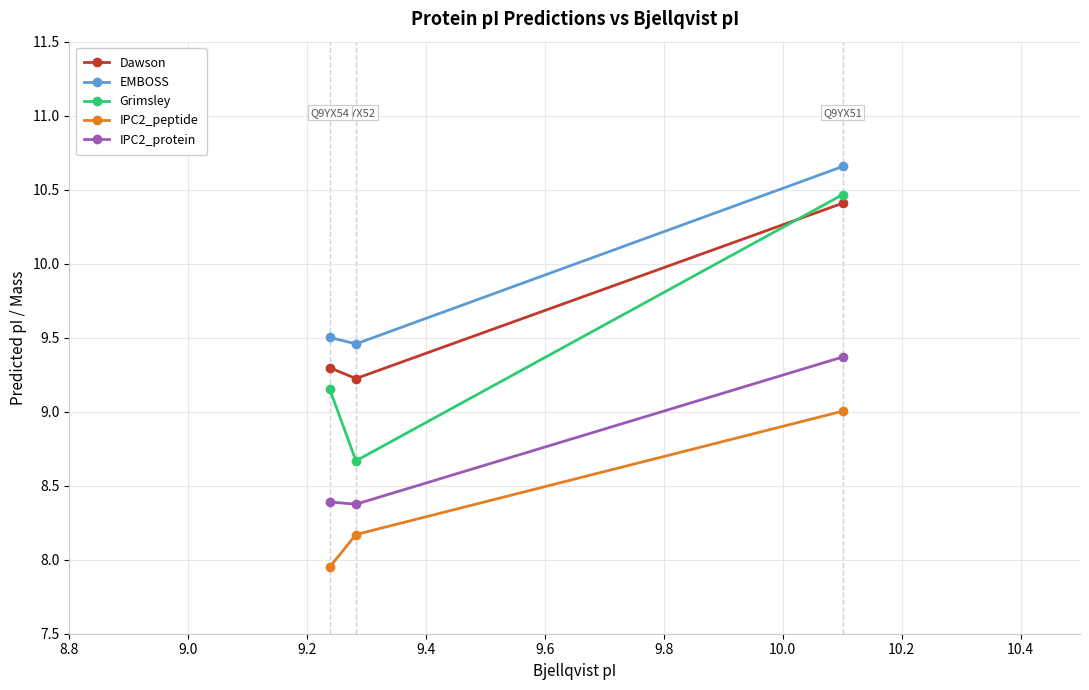

What is the sum of all Dawson values?

28.9